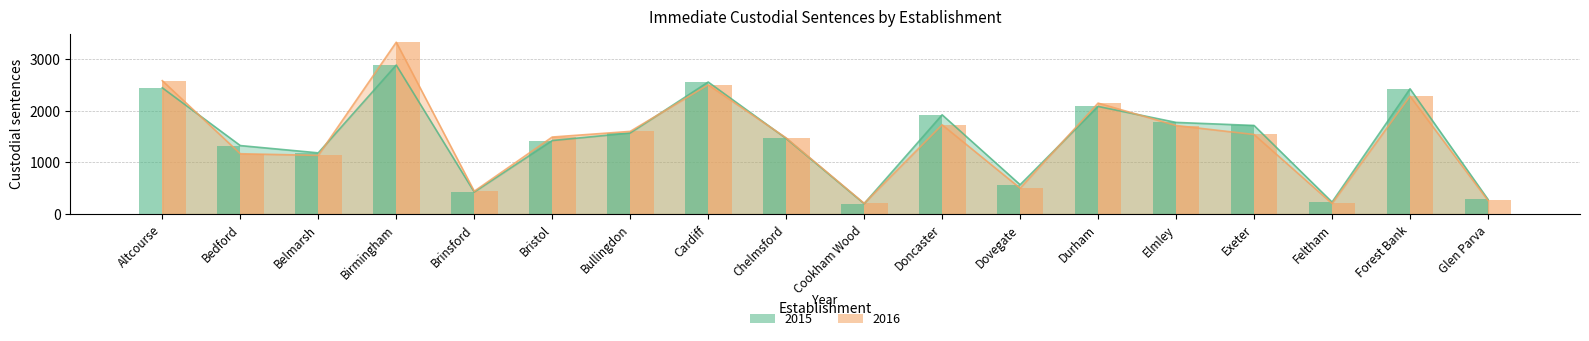

True or false: 2016 has a value of 2193 at Exeter.

False